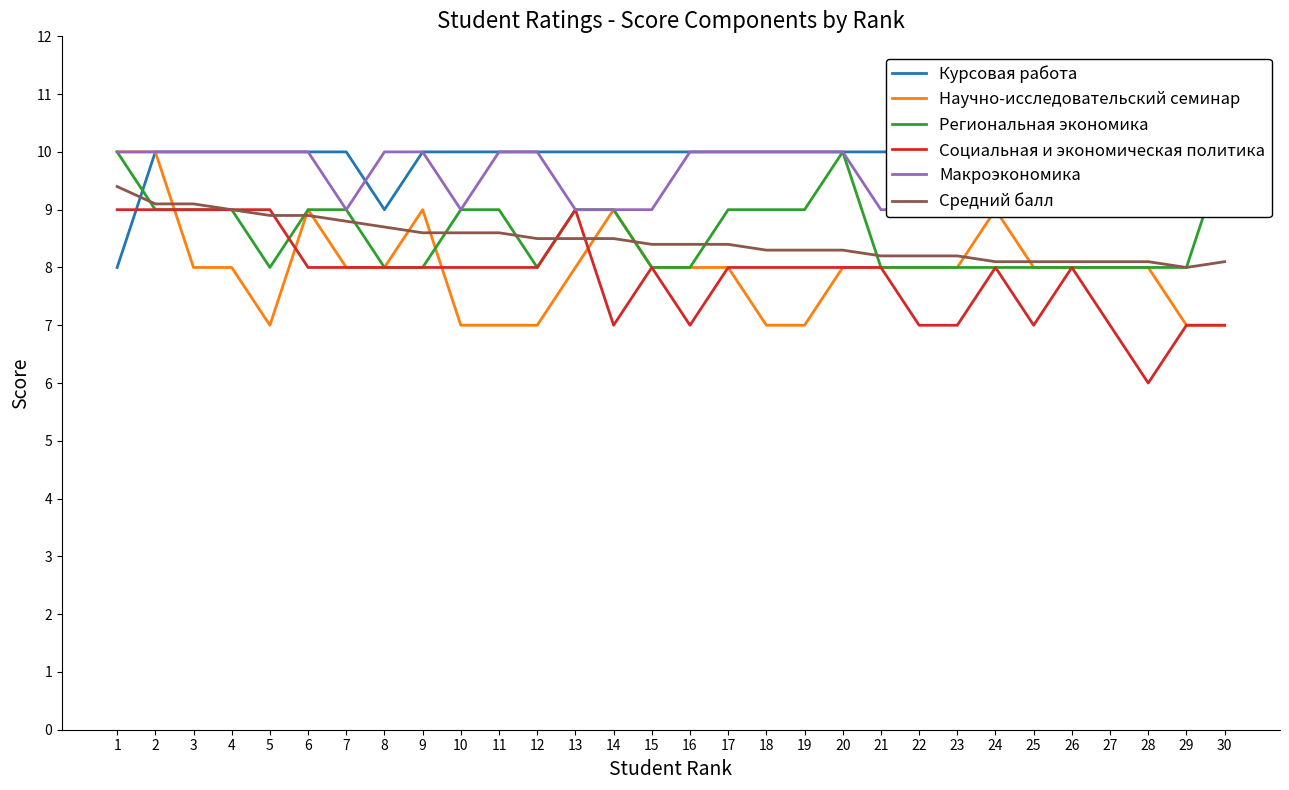

Rank the series by their maximum value, from highest to lowest.

Курсовая работа, Научно-исследовательский семинар, Региональная экономика, Макроэкономика, Средний балл, Социальная и экономическая политика